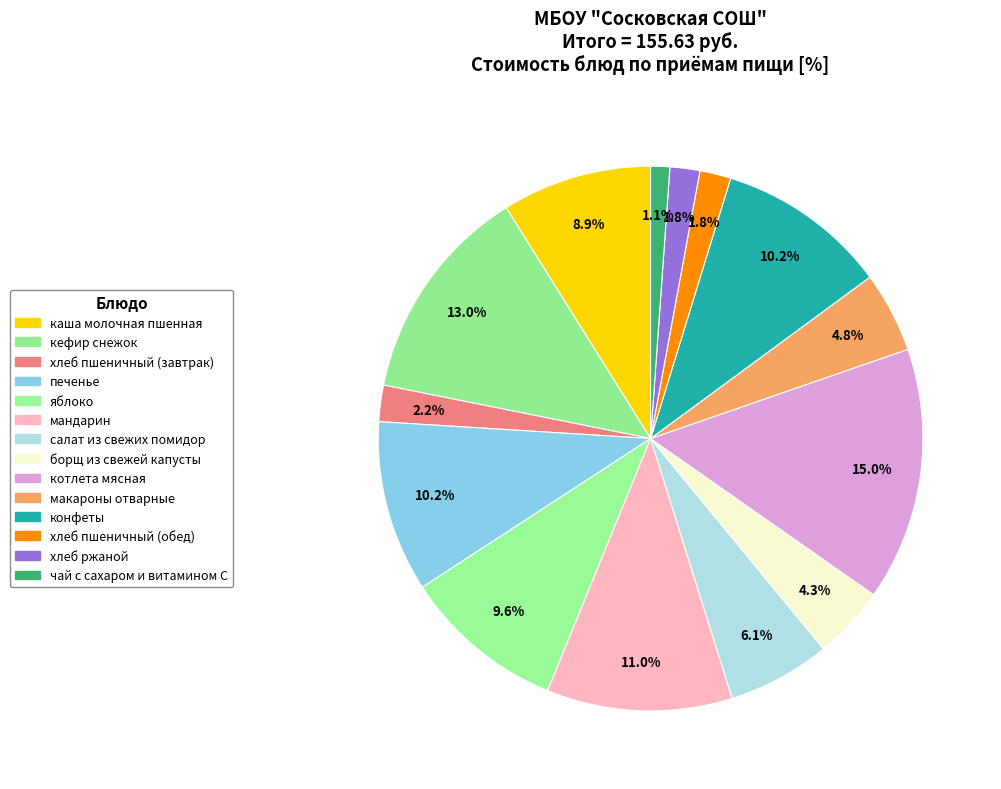

Combined, what portion of the pie is макароны отварные and печенье?

15.0%